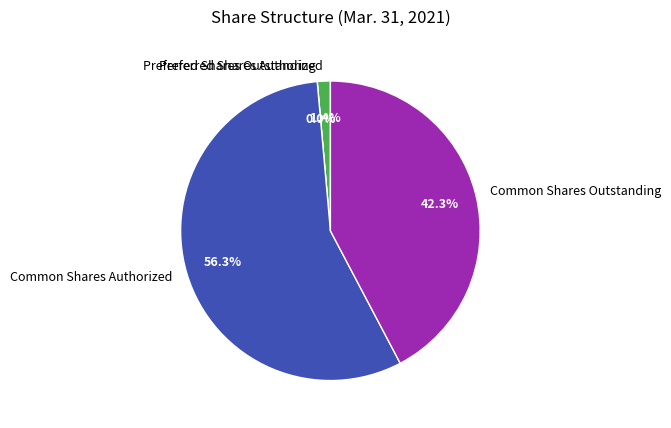

To the nearest percent, what is the average slice percentage?

25%